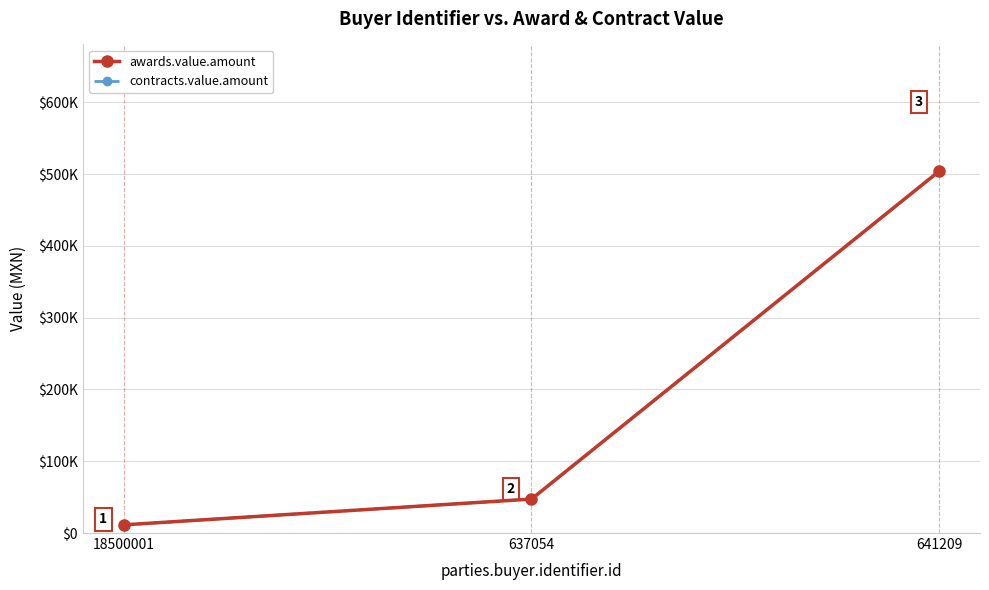

Does the chart have visible grid lines?

Yes